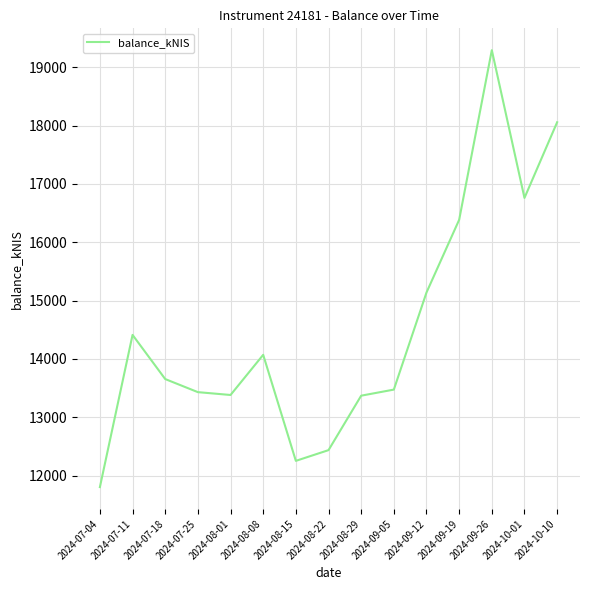

Is it true that the value at 2024-07-18 is 13656.0?

True